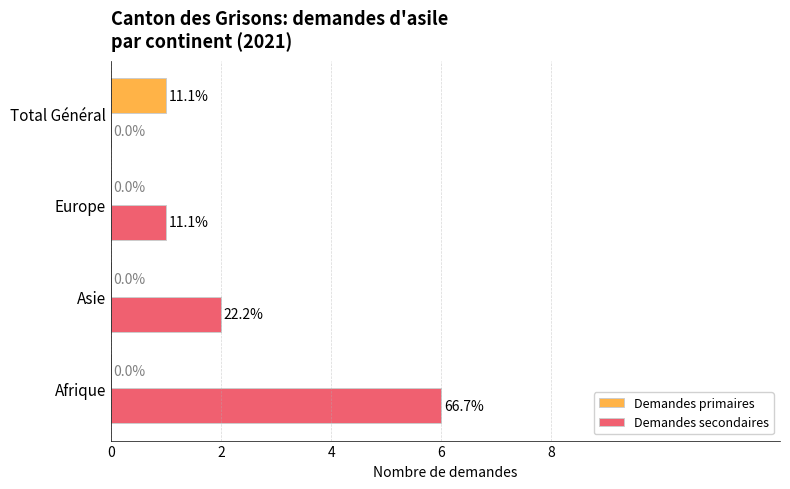

How many data points in Demandes primaires are above 0?

1